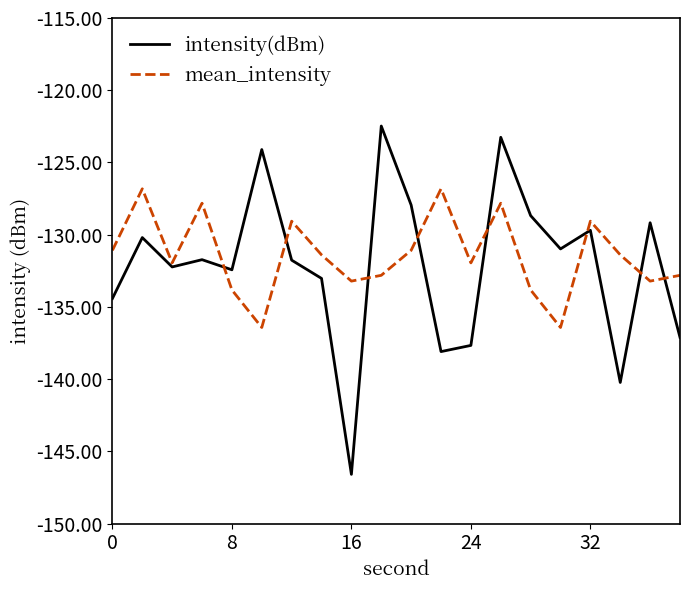

What is the minimum value for intensity(dBm)?

-146.6